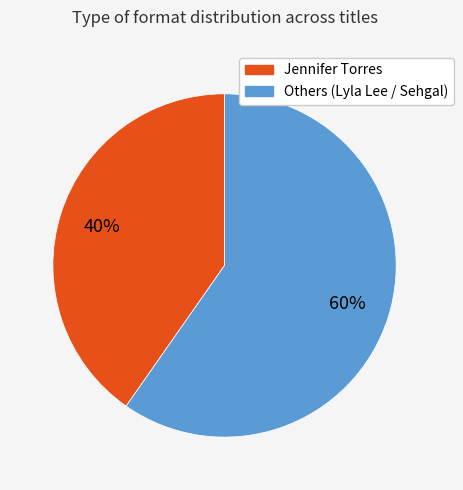

Is there a majority slice in this chart?

Yes